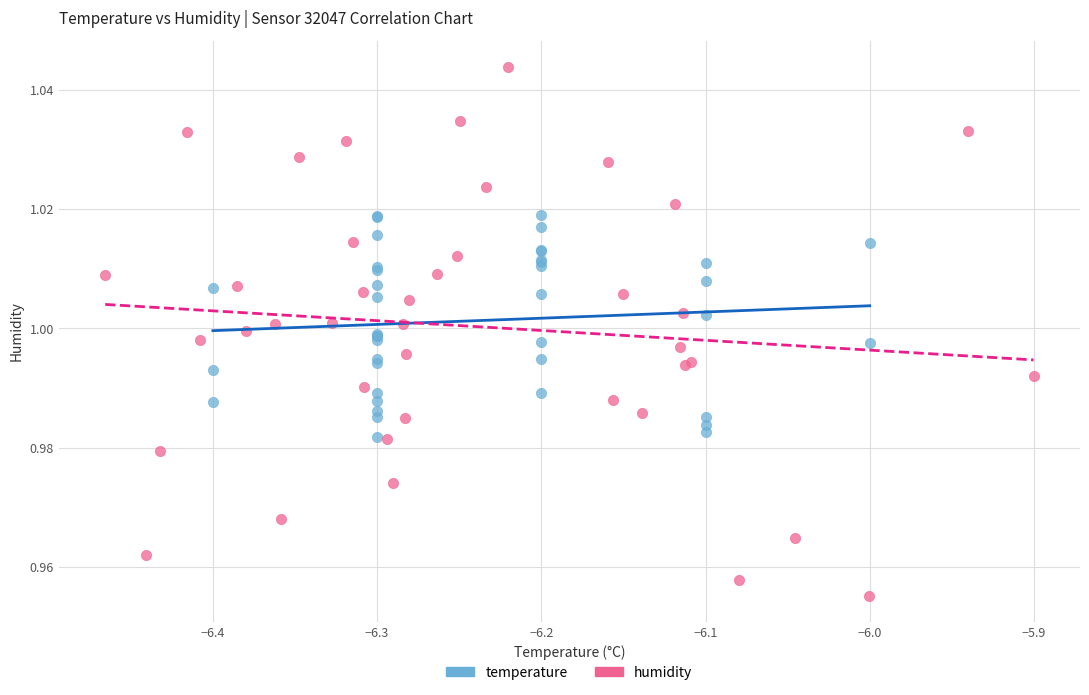

What are all the series names shown in the legend?

temperature, humidity